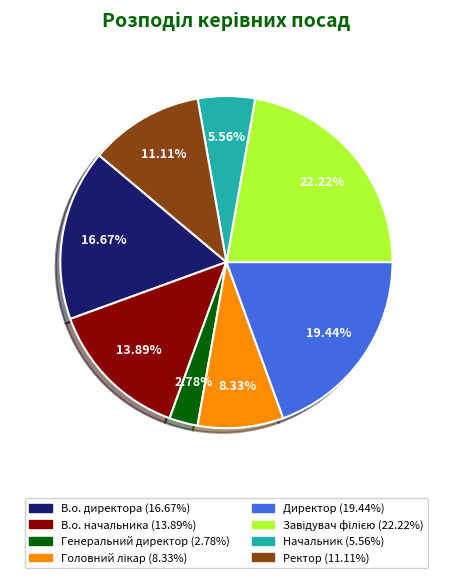

What is the total percentage of Директор and В.о. начальника?

33.3%